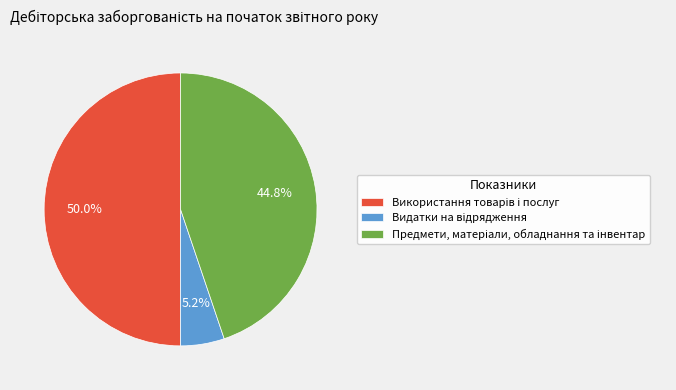

Which category has the biggest portion of the pie?

Використання товарів і послуг